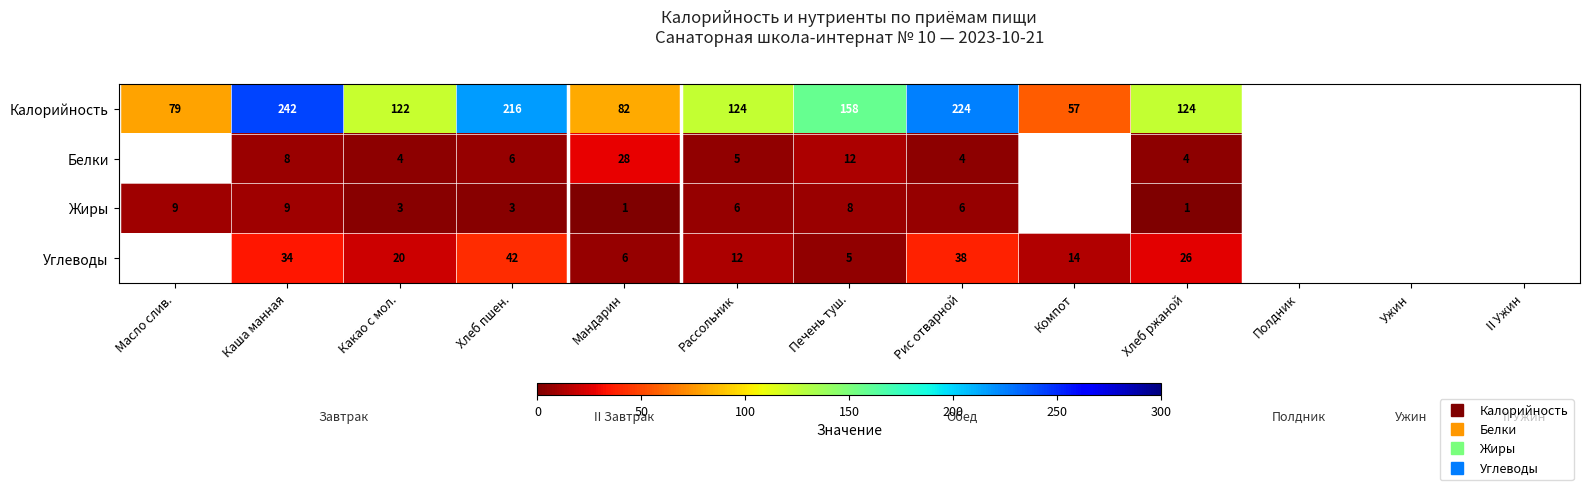

Is the value of Калорийность at Масло слив. greater than the value of Углеводы at Хлеб ржаной?

Yes